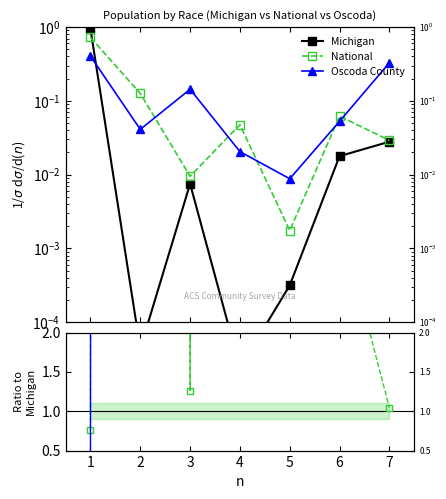

After their last crossing, which series has the higher values: Michigan or National?

National